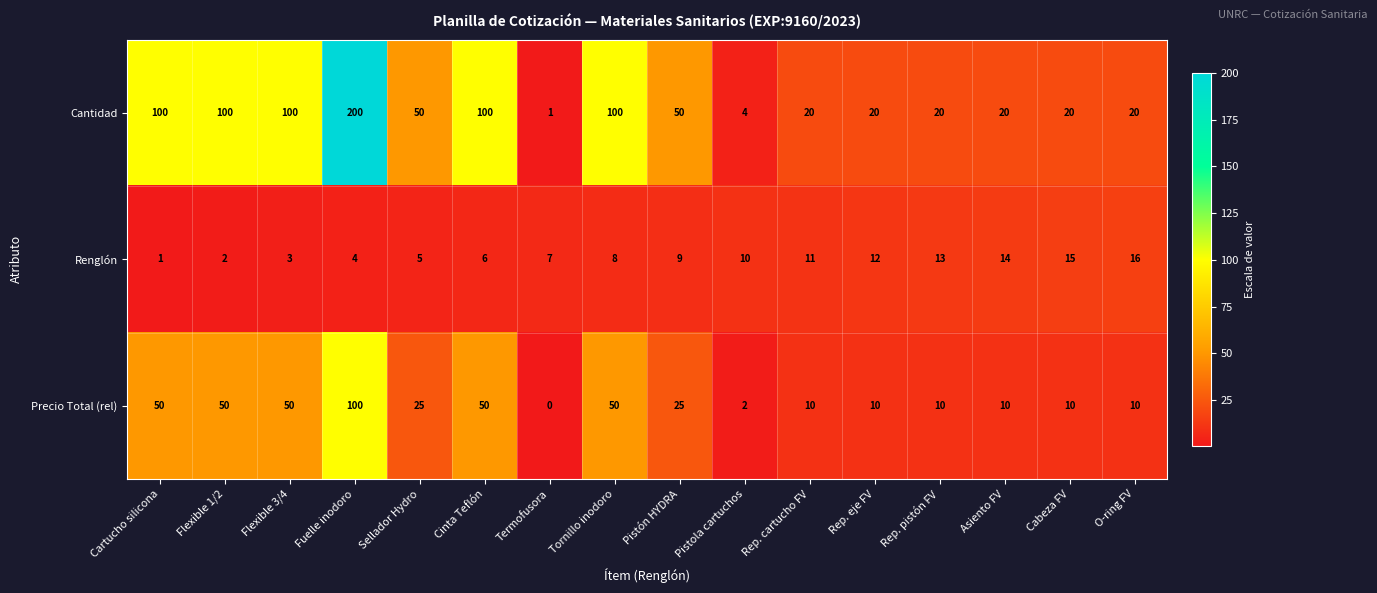

What is the maximum value shown in the chart?

200